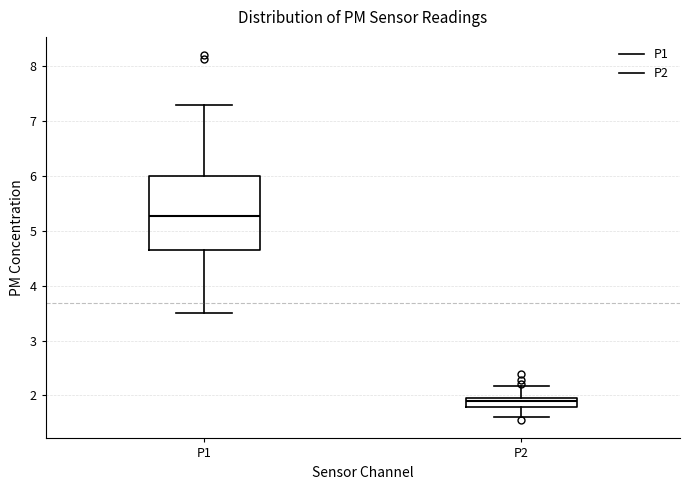

Which box is the tallest, from its lower edge to its upper edge?

P1